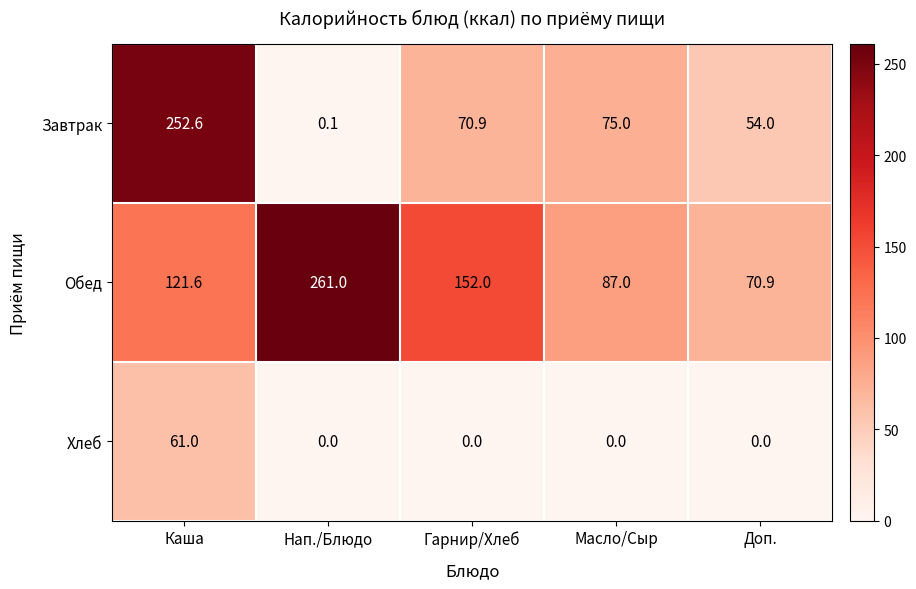

How many categories are shown in the chart?

5